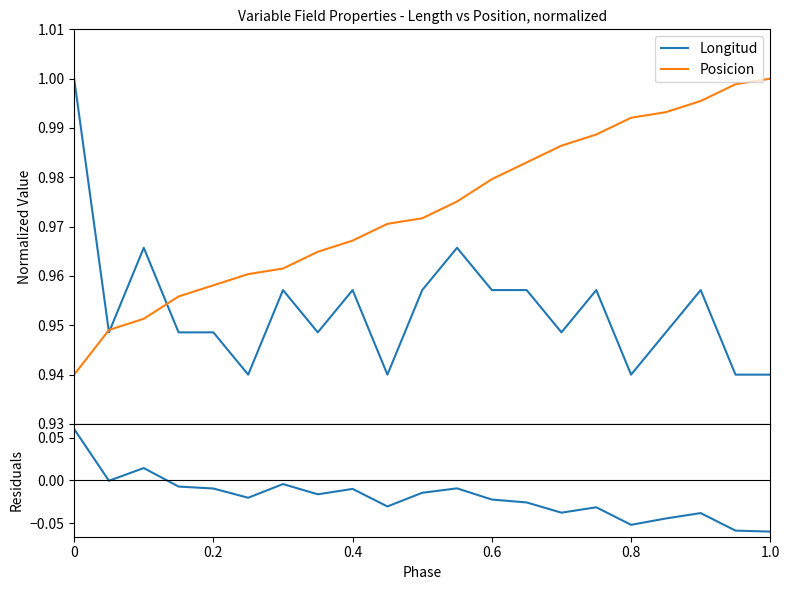

What is the sum of all Residuals values?

-0.4